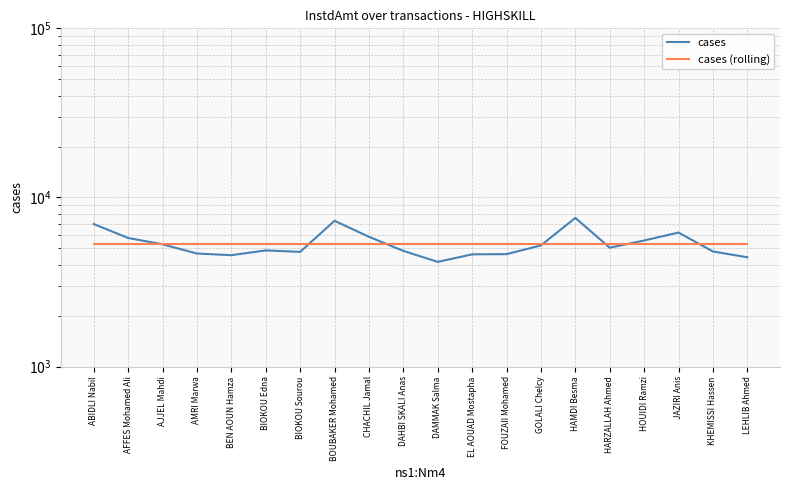

Is it true that cases (rolling) equals 5284.1 at ABIDLI Nabil?

True